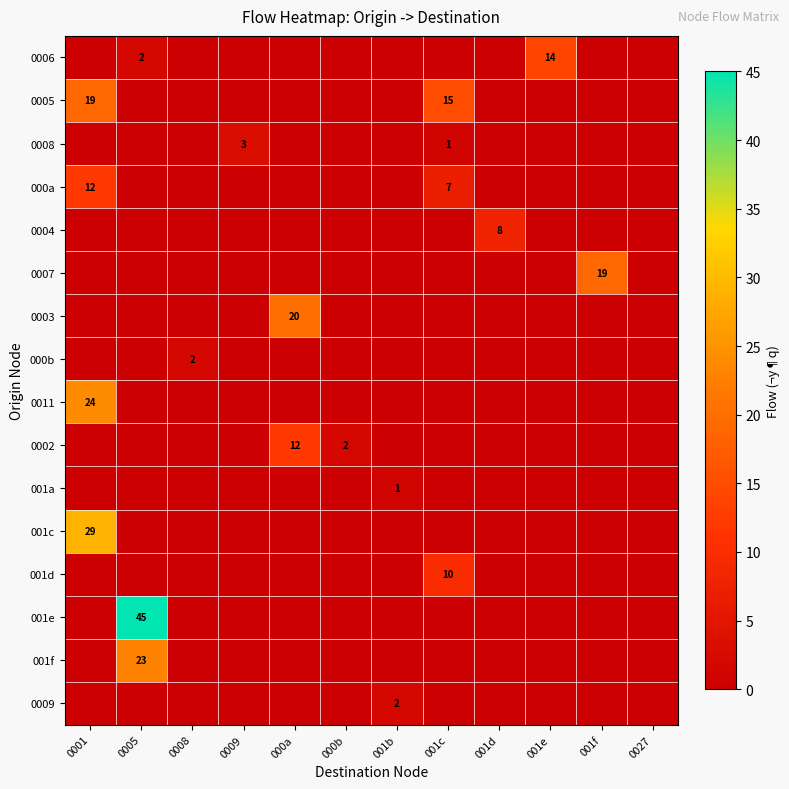

Which series has the widest spread of values?

001e